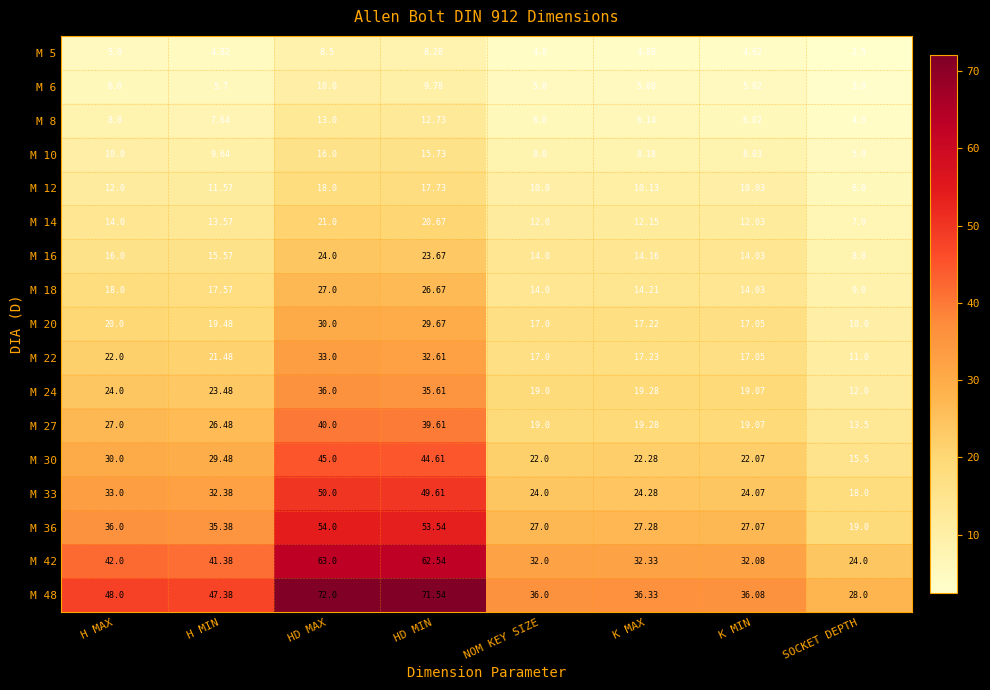

How many values in the M 42 series are below 41?

4